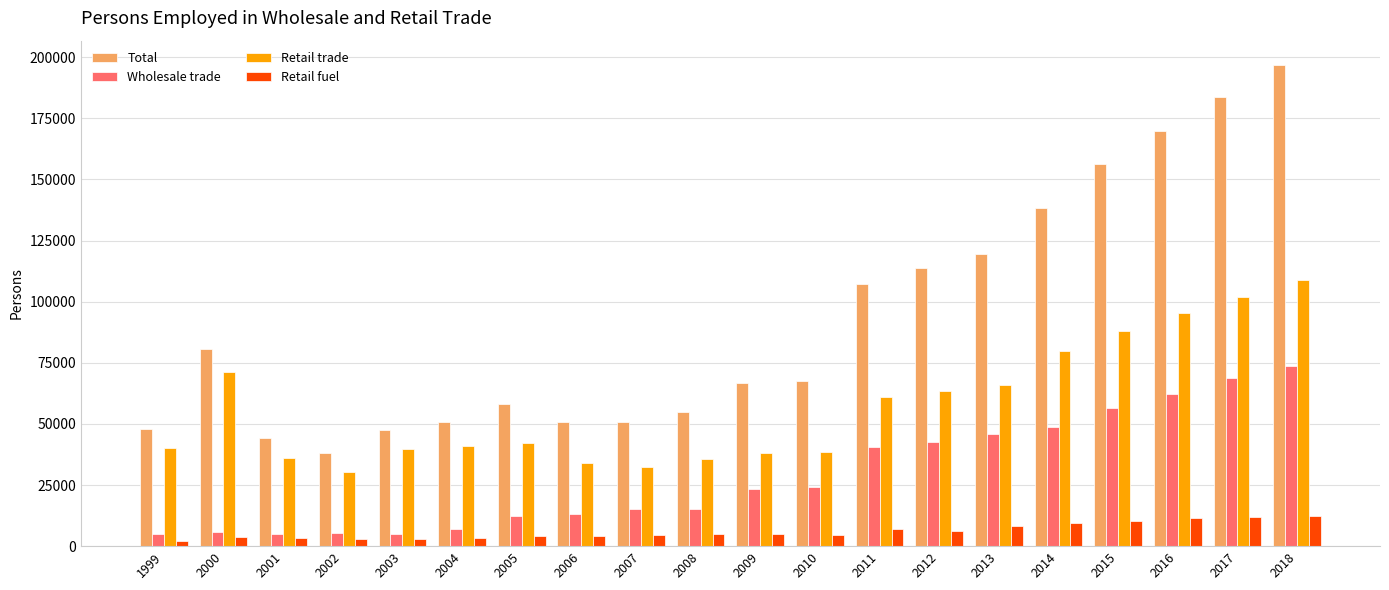

What are all the series names shown in the legend?

Total, Wholesale trade, Retail trade, Retail fuel